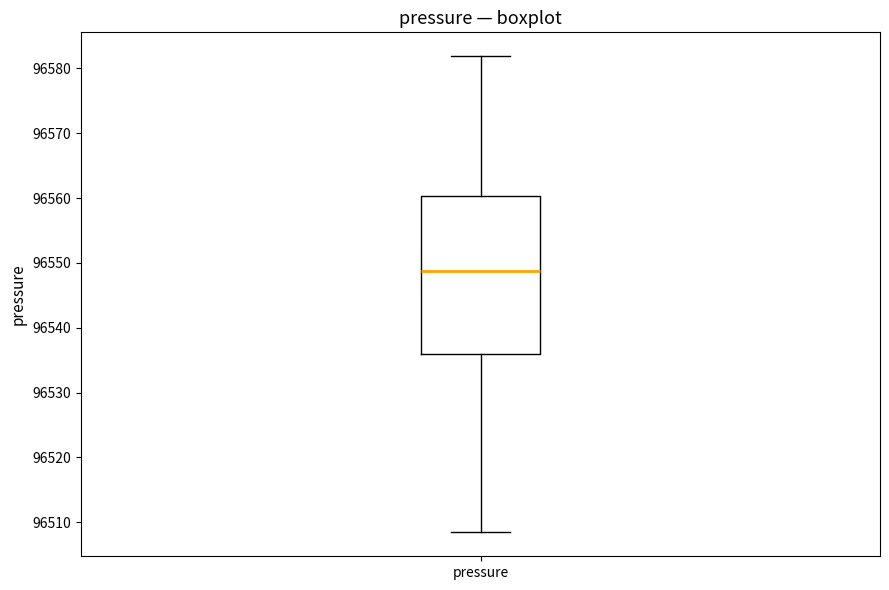

Transcribe this box plot: give where the median line is, the range the box spans, and where the two whiskers end, as read against the y-axis. The values are not printed on the chart, so give them approximately, as read against the axis.

median 96549, box 96536 to 96560, whiskers 96508 to 96582